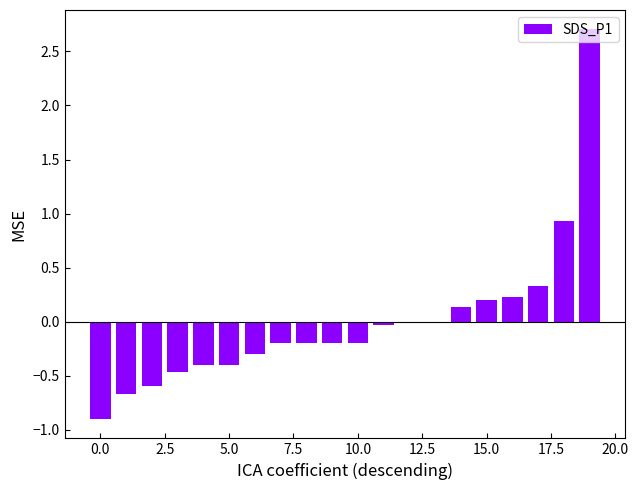

What is the greatest value displayed?

2.7